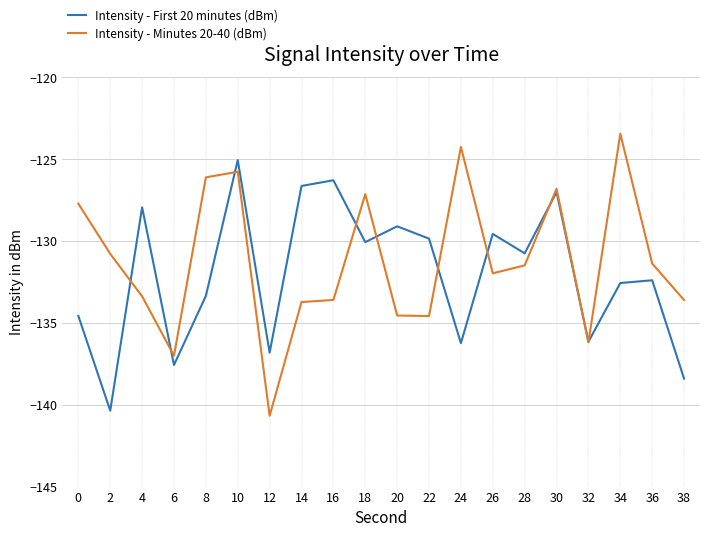

How many values in the Intensity - Minutes 20-40 (dBm) series exceed -131?

8